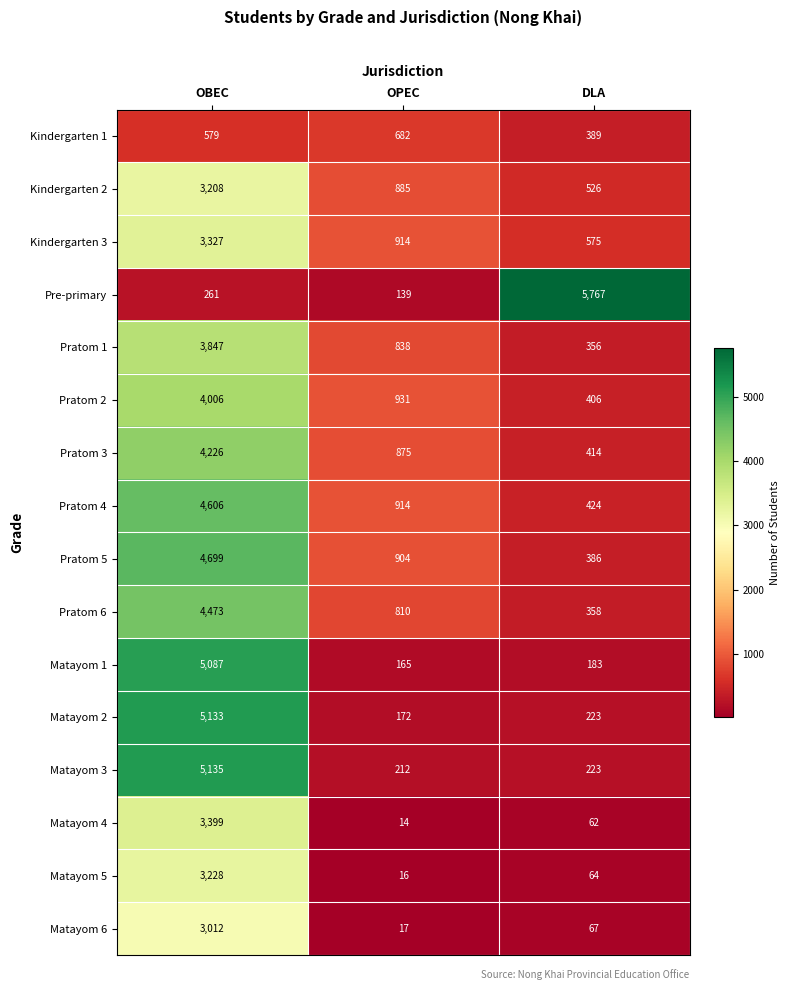

Rank the series by their maximum value, from lowest to highest.

Kindergarten 1, Matayom 6, Kindergarten 2, Matayom 5, Kindergarten 3, Matayom 4, Pratom 1, Pratom 2, Pratom 3, Pratom 6, Pratom 4, Pratom 5, Matayom 1, Matayom 2, Matayom 3, Pre-primary